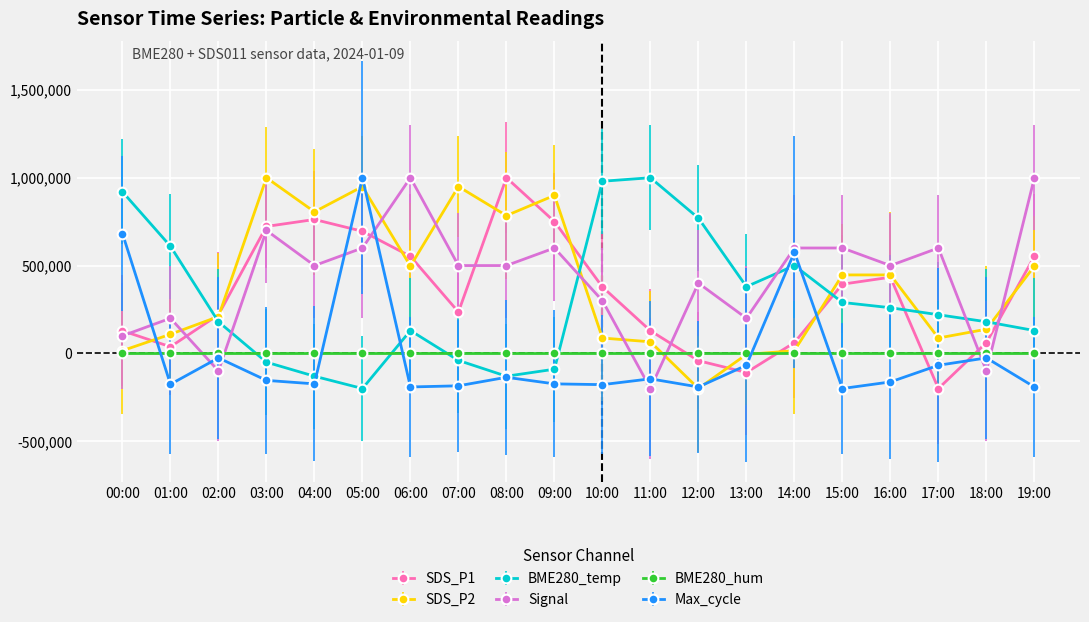

At which label does SDS_P1 reach its peak?

08:00